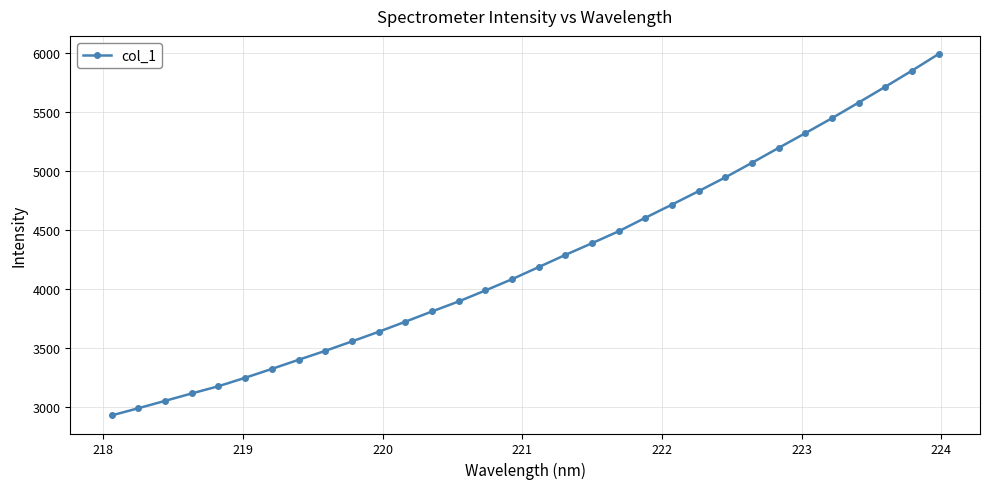

What is the greatest value displayed?

5993.1